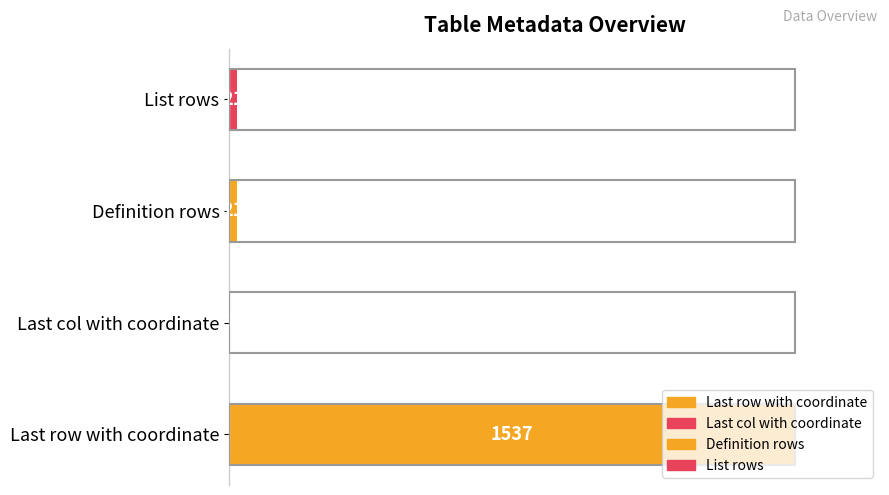

Count the number of values greater than 1.

3